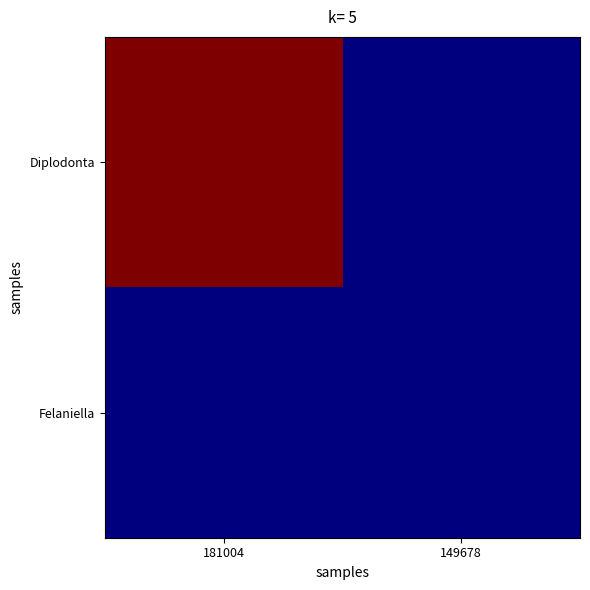

Reading left to right, extract all data points from this chart.

Diplodonta: 181004=181004	149678=149587
Felaniella: 181004=149678	149678=149587